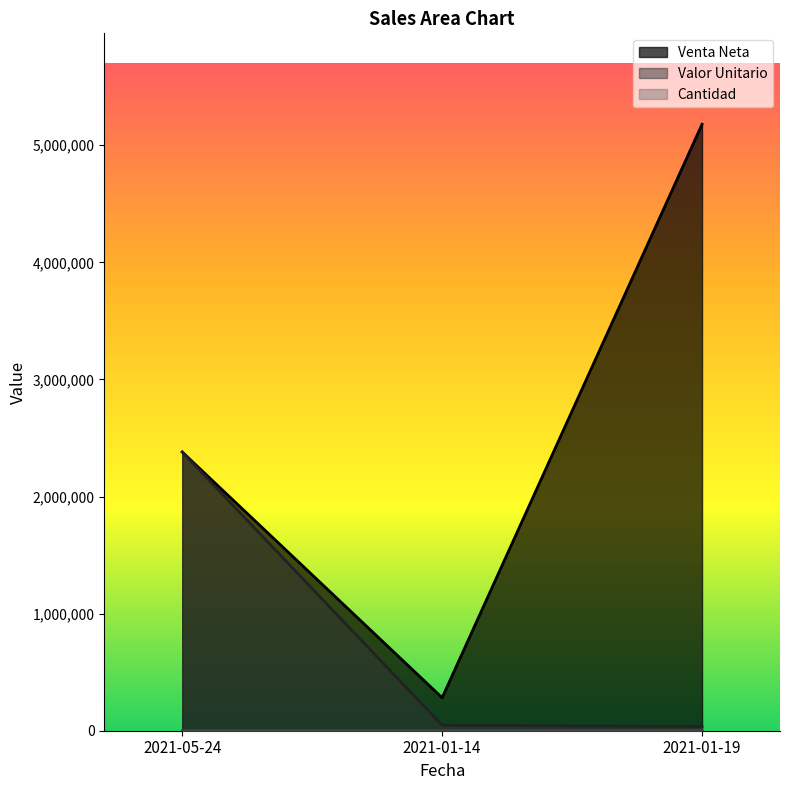

What is the approximate value of Venta Neta at 2021-01-19?

5178675